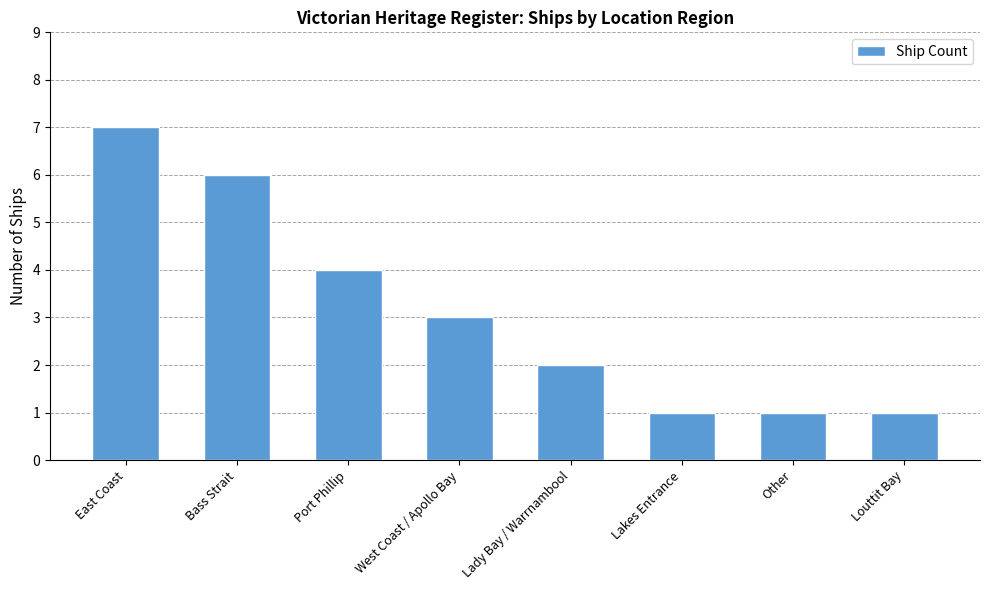

What is the value of the 8th bar from the left?

1